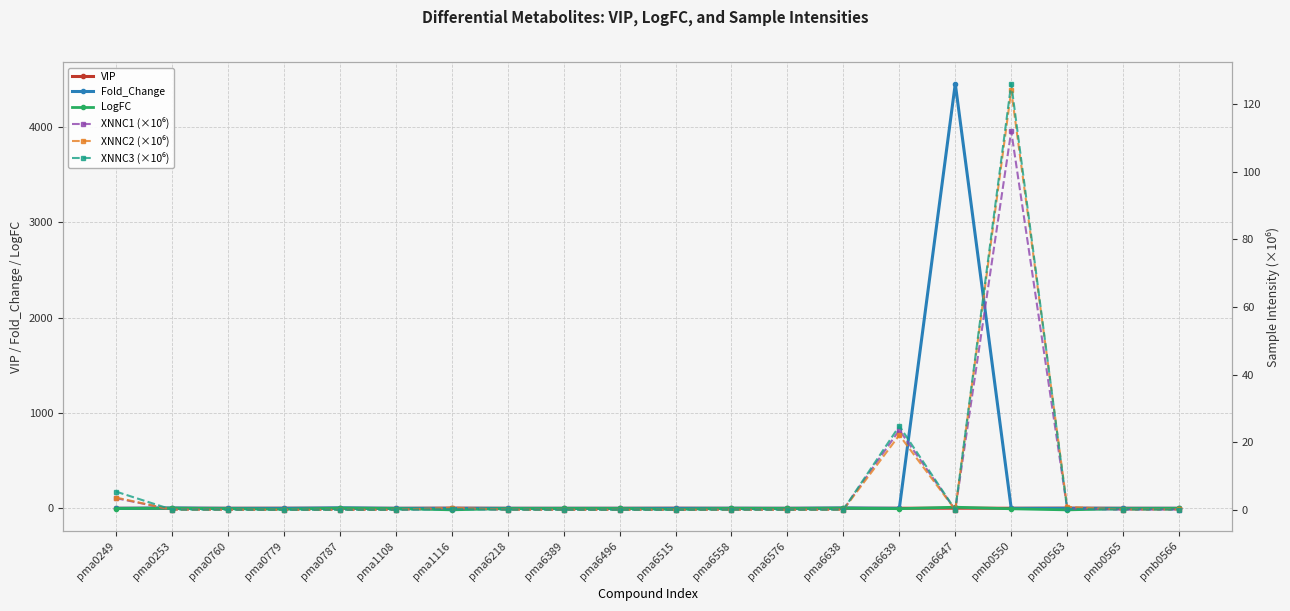

The Fold_Change series shows 4455.6 at pma6647. True or false?

True